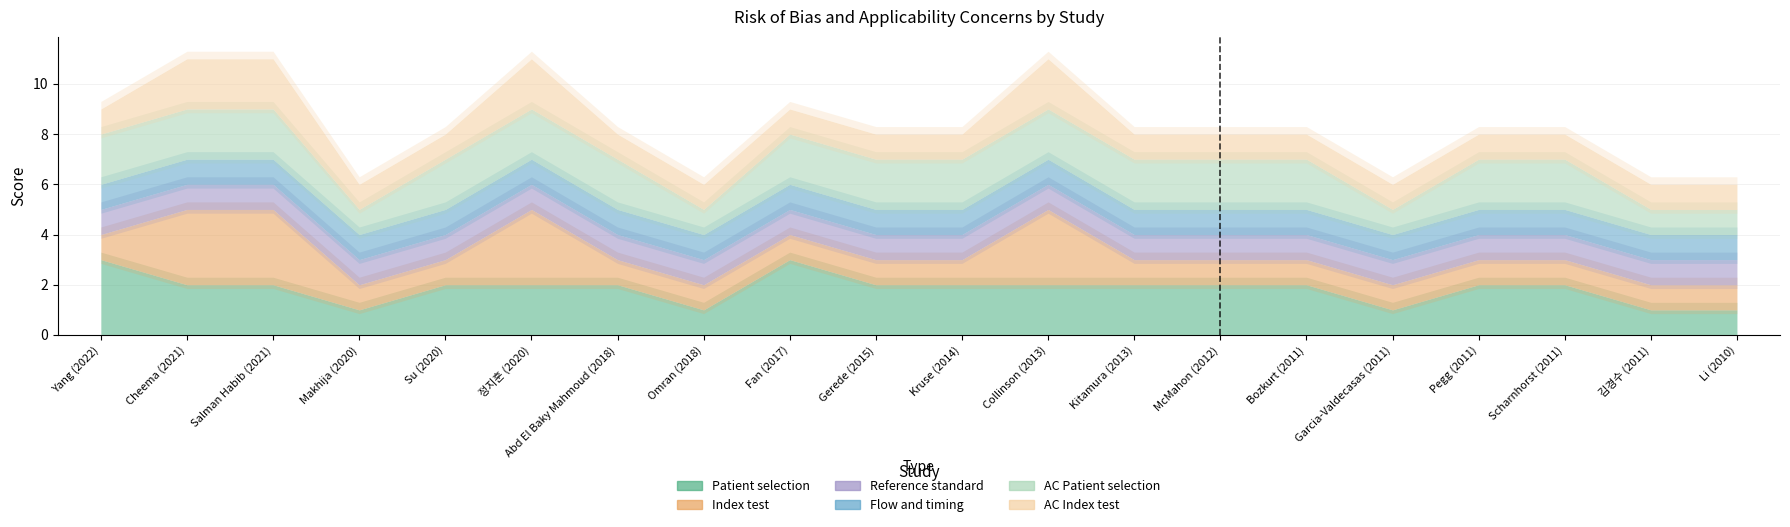

True or false: Flow and timing and Index test intersect in this chart.

False